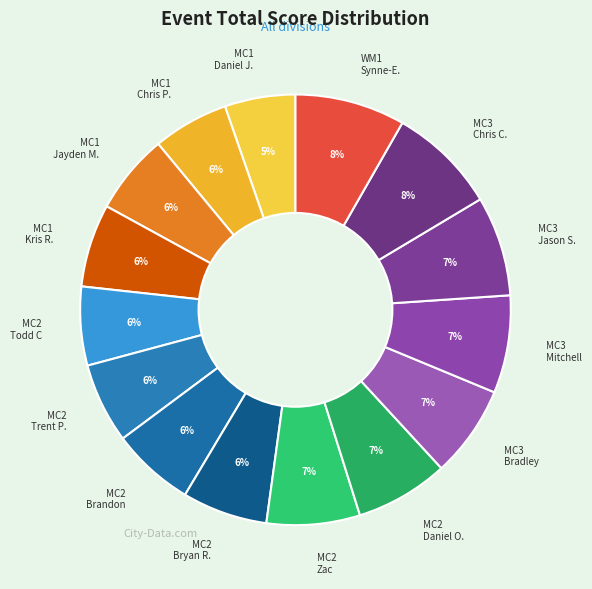

What percentage is the MC2 Zac slice, to the nearest percent?

7%